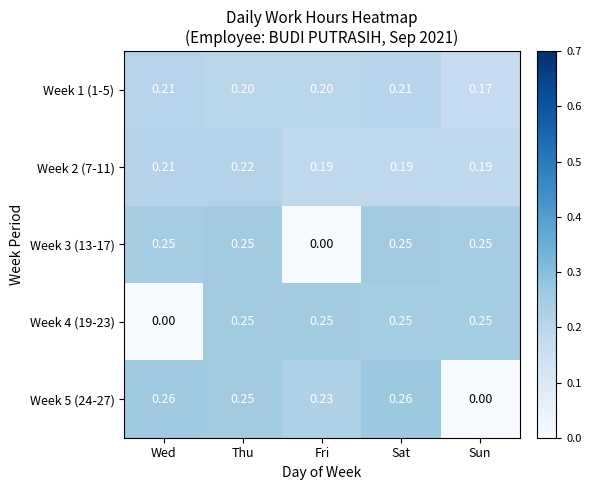

Which category has the lowest value in the Week 5 (24-27) series?

Sun